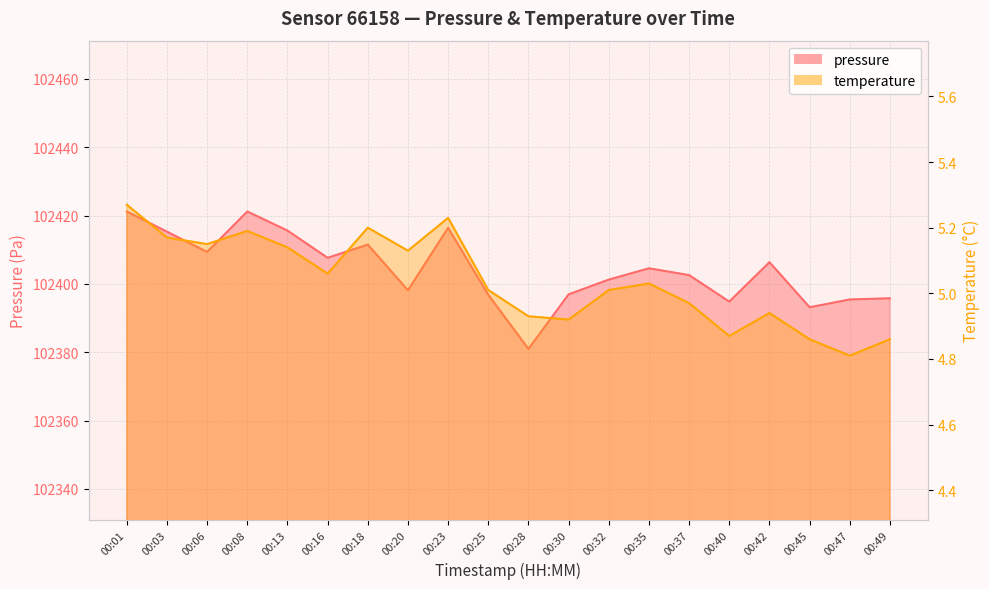

Count the number of categories in the chart.

20